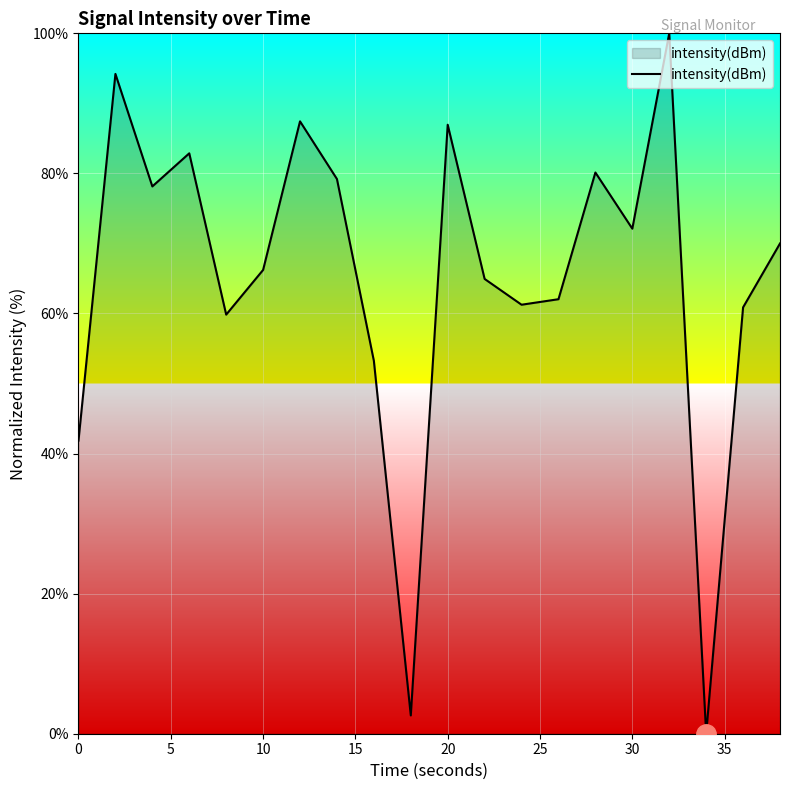

How many categories are shown in the chart?

20